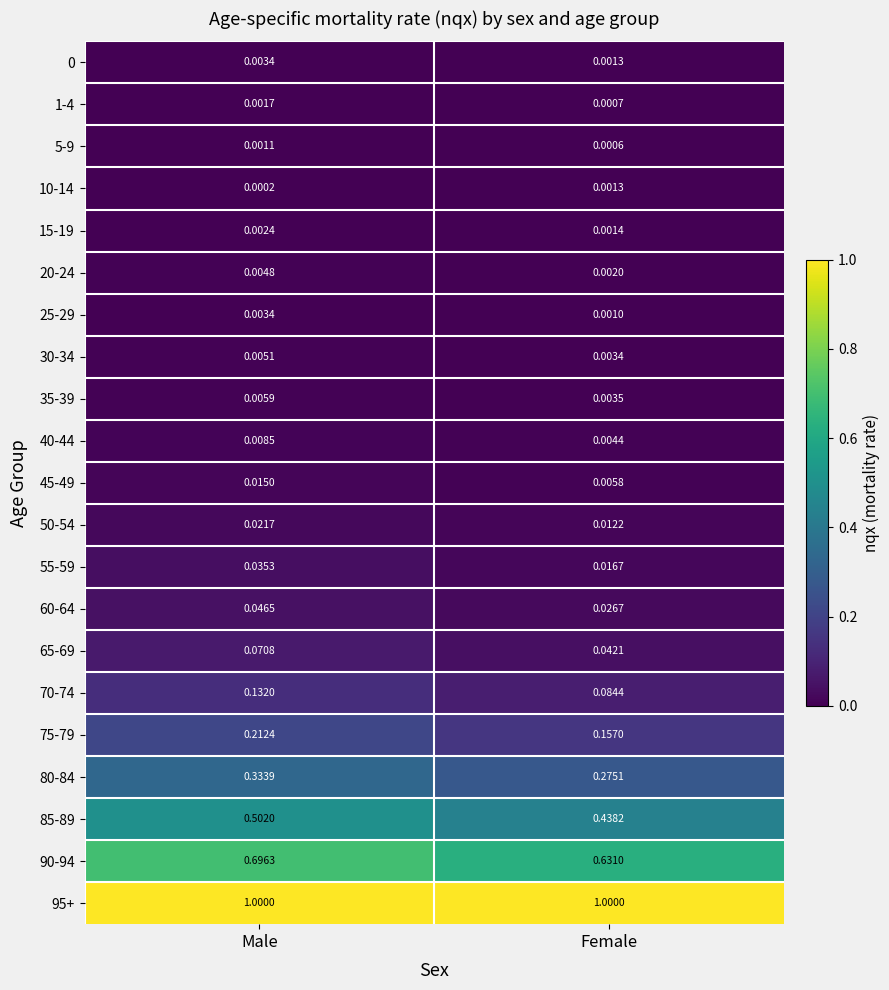

At which label does 85-89 reach its minimum?

Female